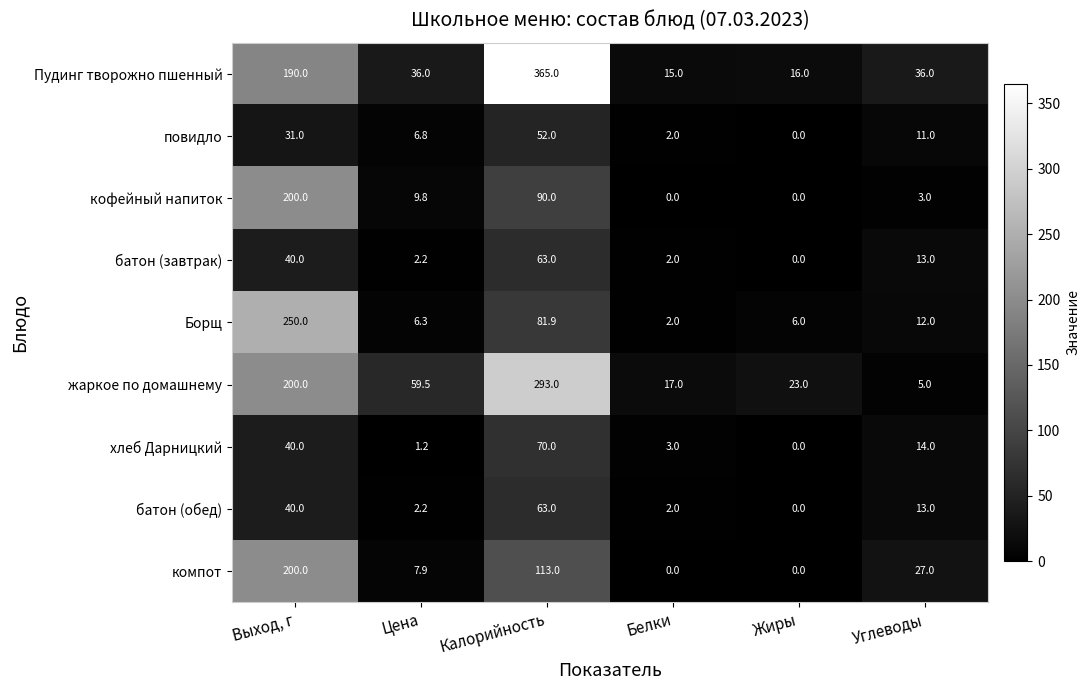

Which category has the highest value across all series?

Калорийность